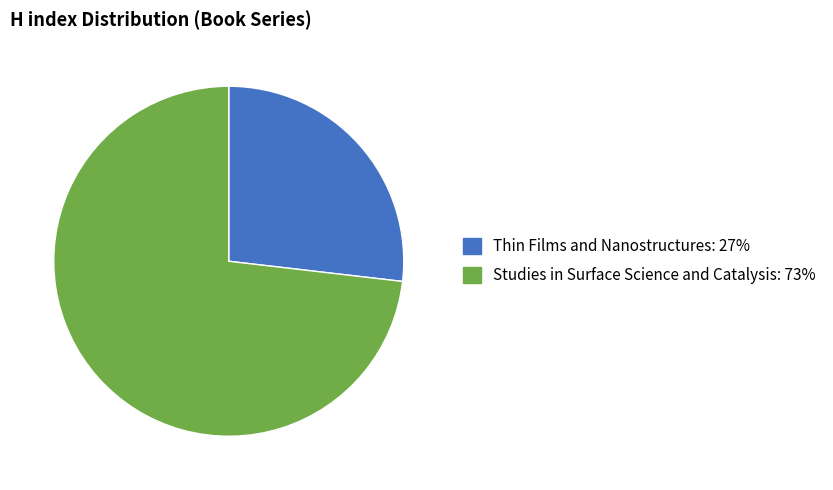

Do Thin Films and Nanostructures and Studies in Surface Science and Catalysis together represent more than half of the pie?

Yes